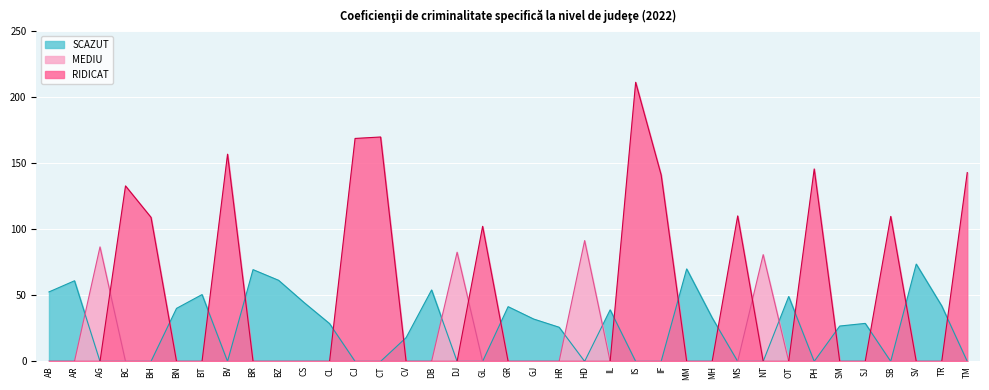

What is the average value of the RIDICAT series?

46.0